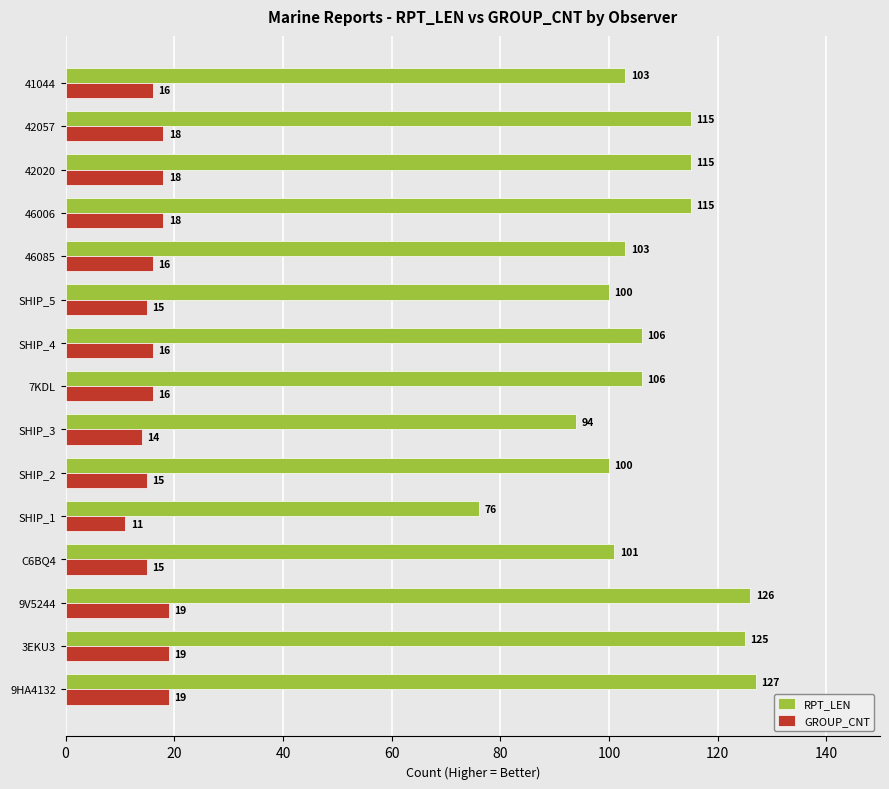

What is the difference between the highest and lowest values at 7KDL?

90